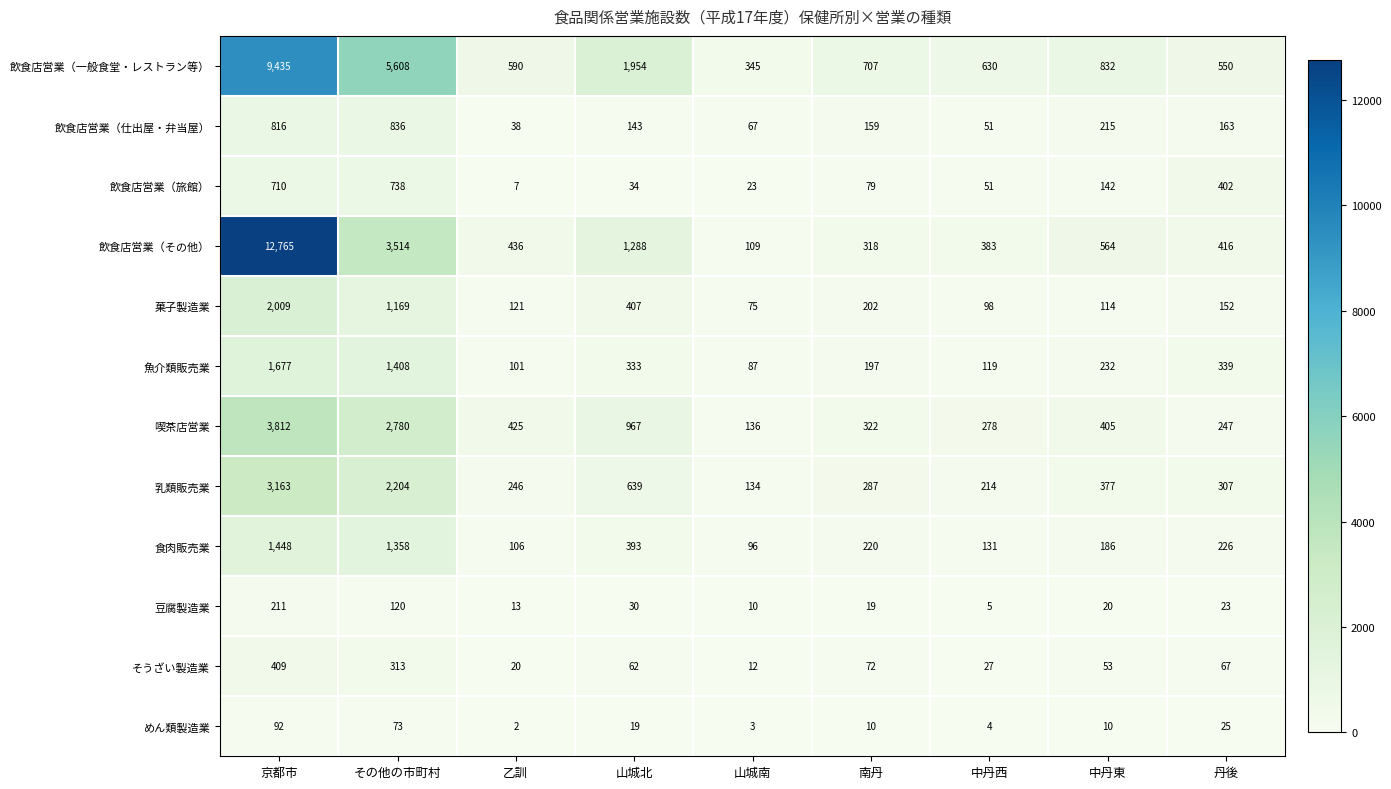

How many distinct data groups are displayed?

12